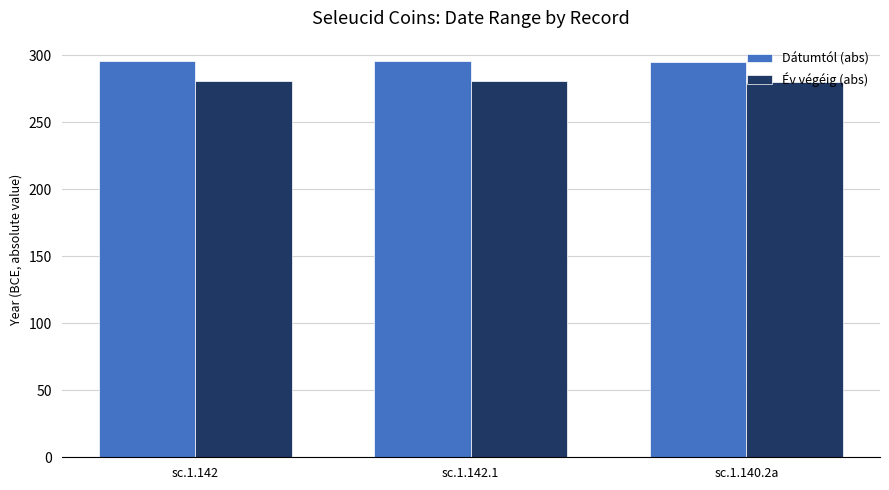

What is the spread (max minus min) of values at sc.1.142?

15